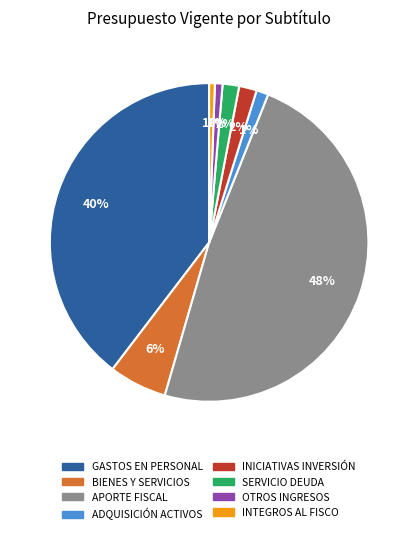

Count the number of slices in the pie.

8